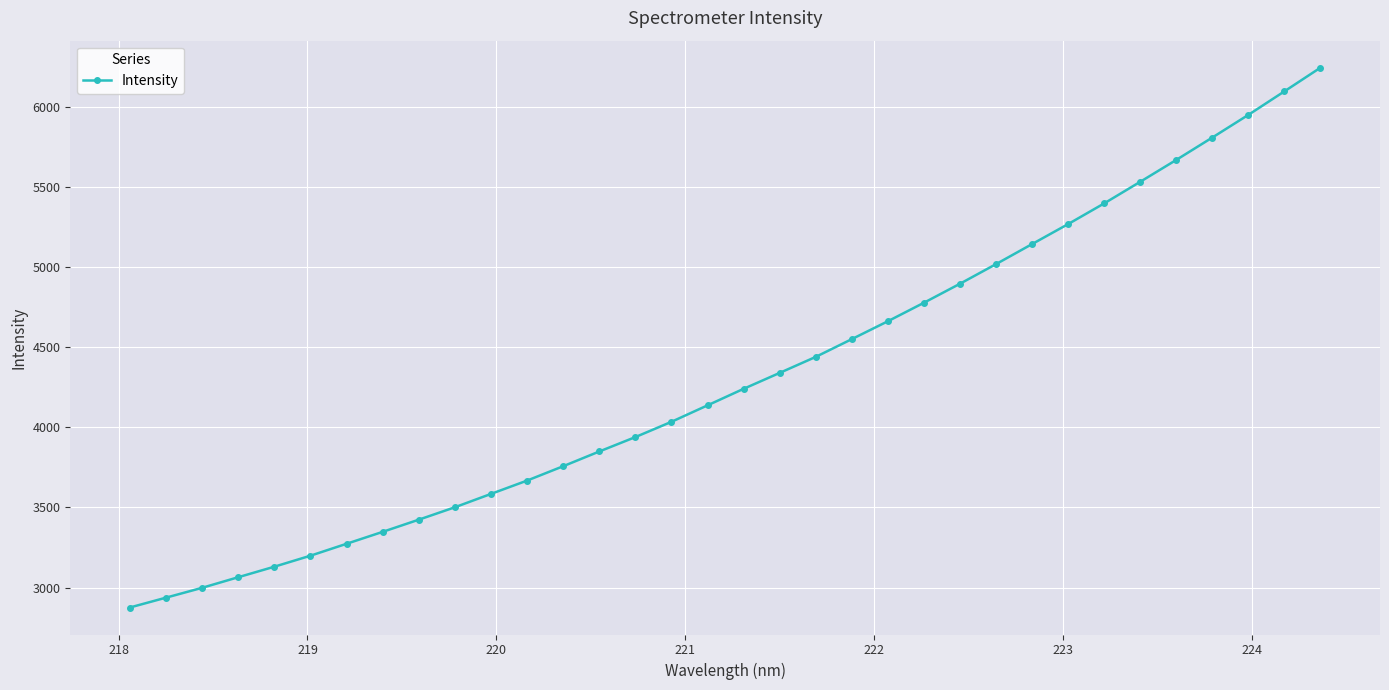

What is the value of the 8th point from the left?

3347.5